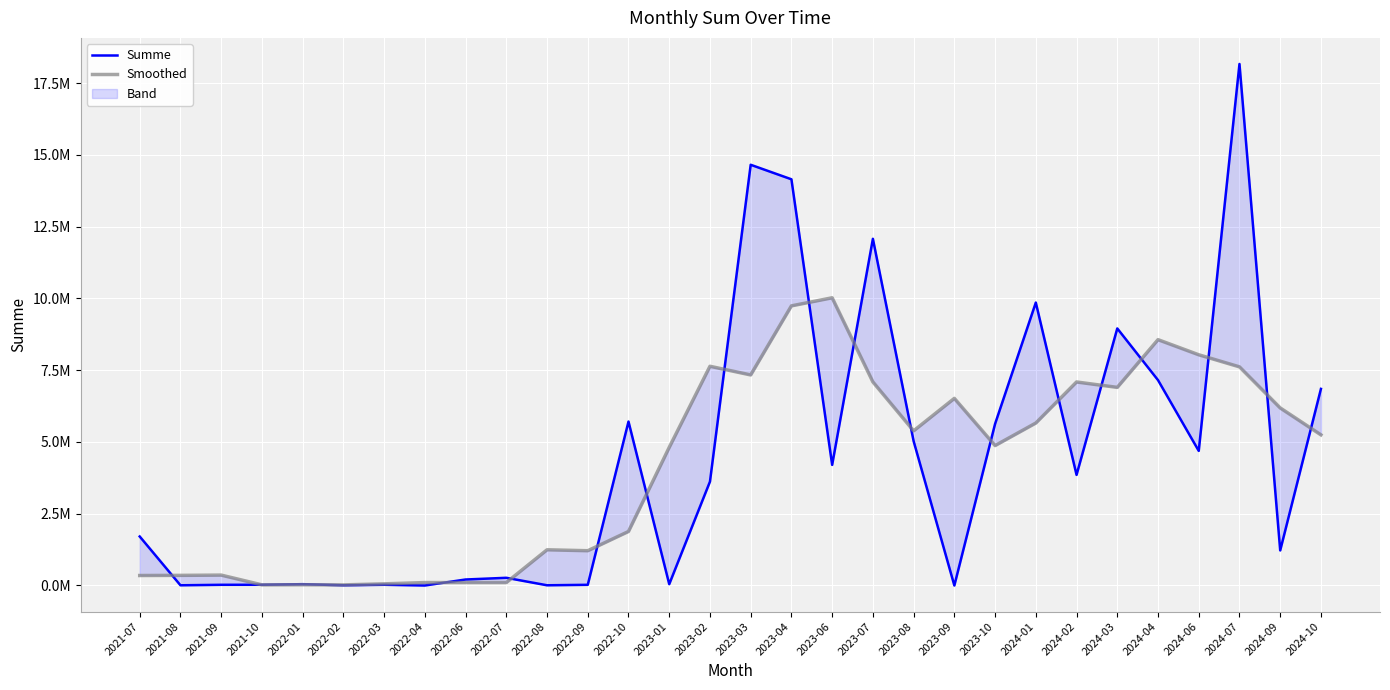

List the series in order of their overall mean, highest first.

Summe, Smoothed